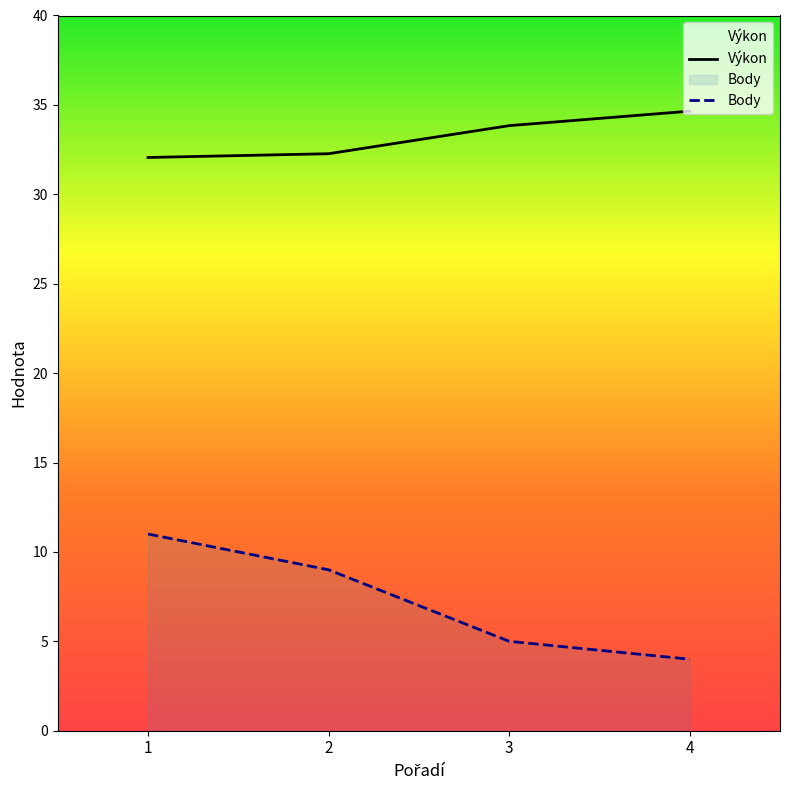

What is the average value of the Body series?

7.2